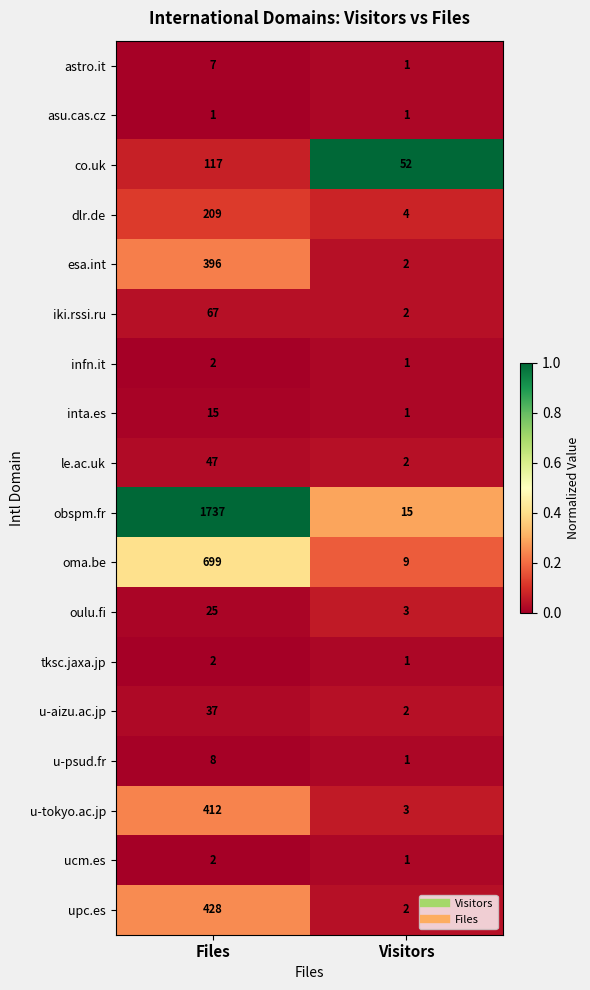

At which category is the sum across all series the highest?

Files